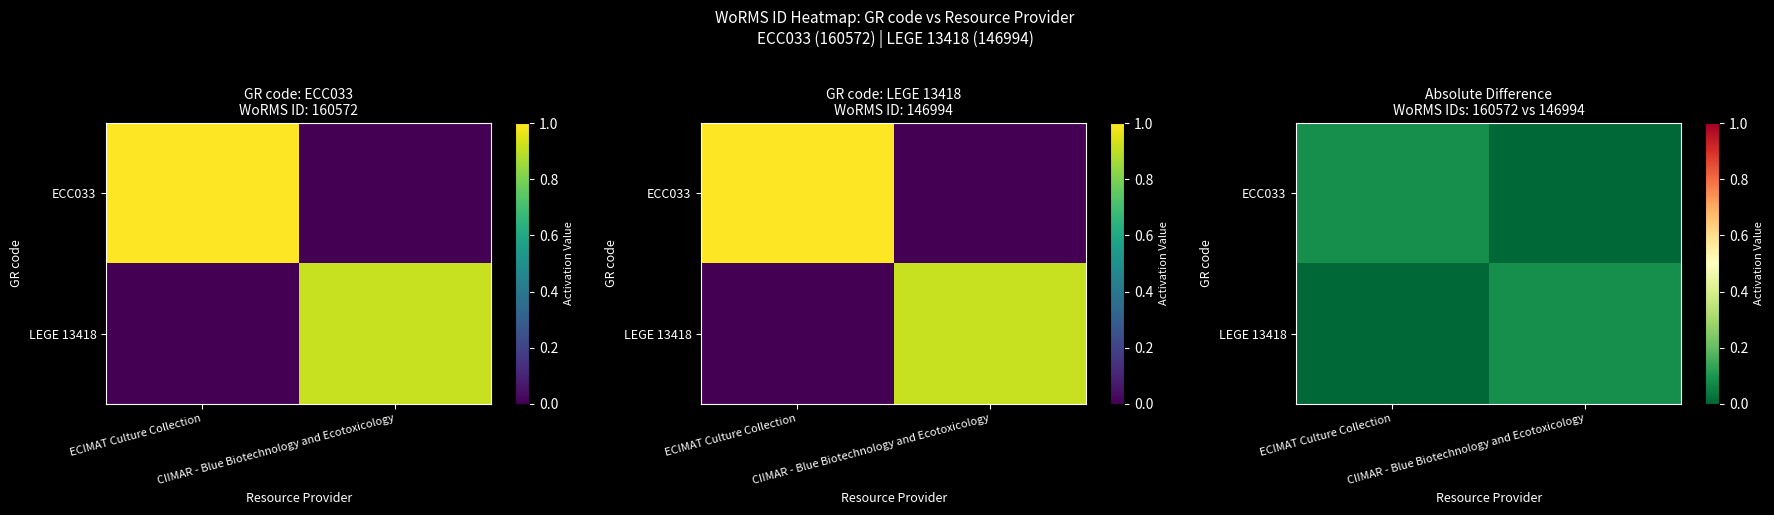

What is the sum of all LEGE 13418 values?

0.1